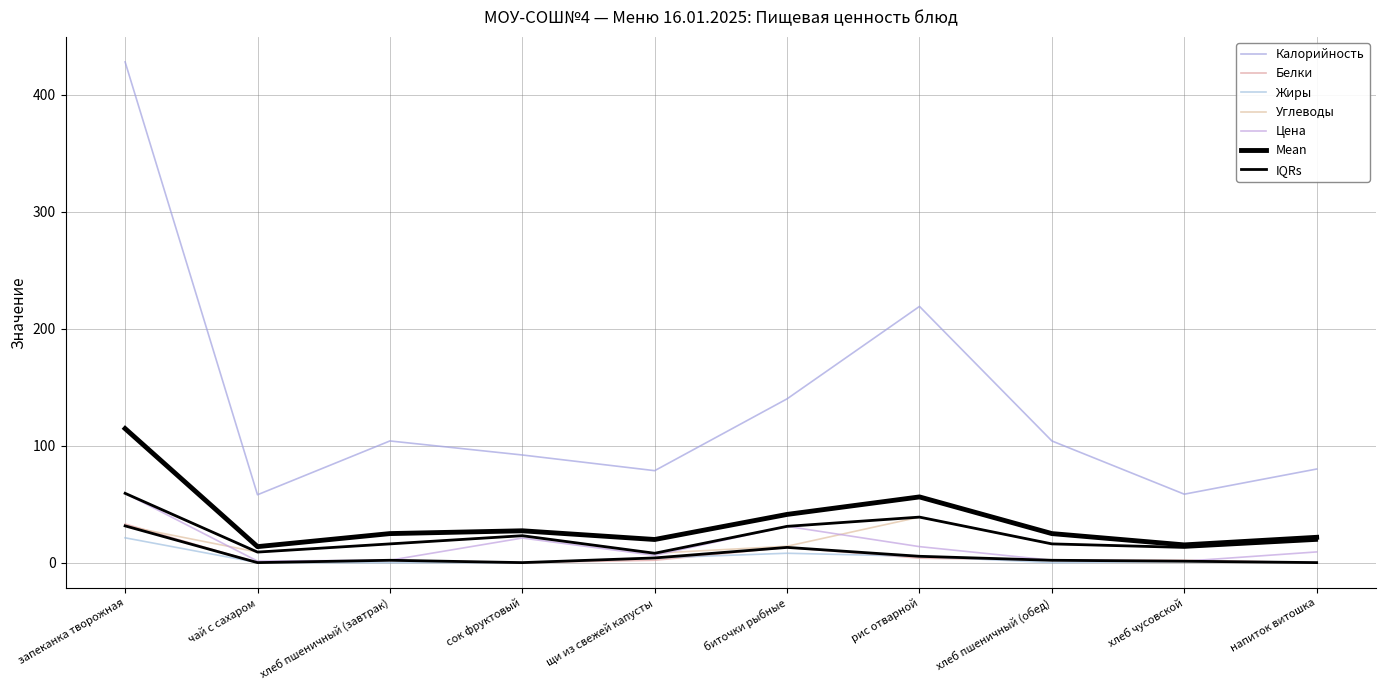

Which category has the lowest value in the Жиры series?

чай с сахаром